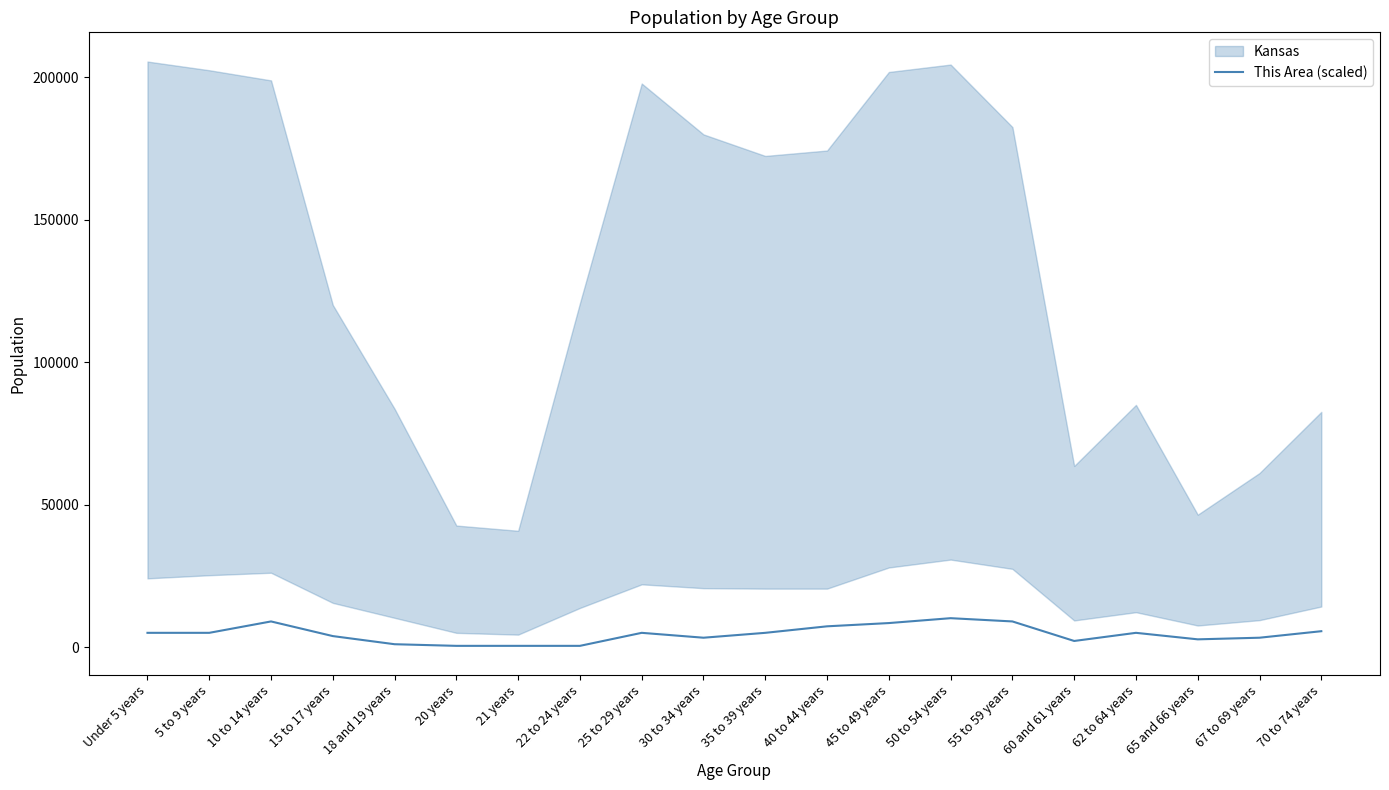

What is the label of the 13th point from the left?

45 to 49 years